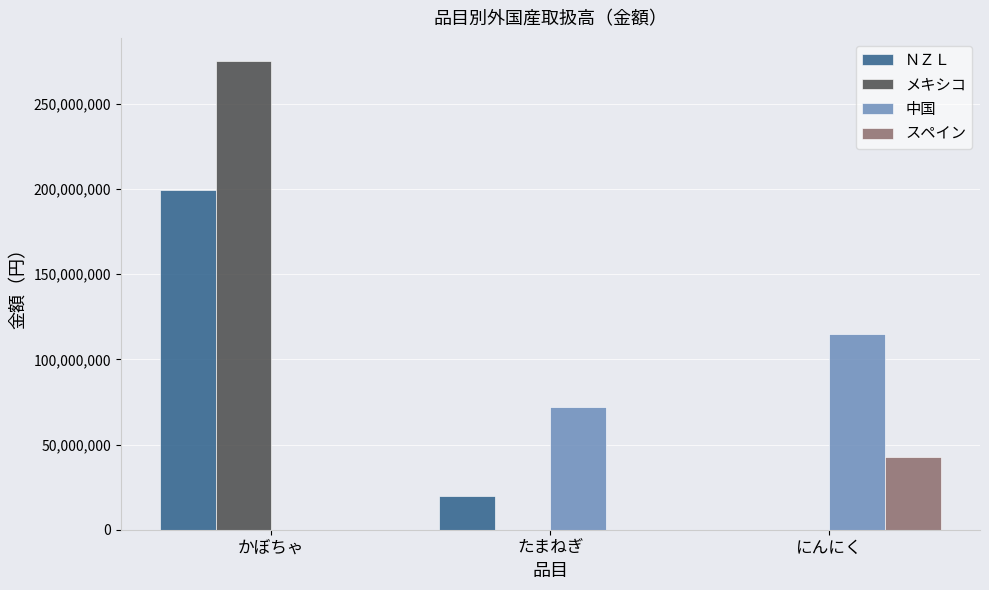

What are all the series names shown in the legend?

ＮＺＬ, メキシコ, 中国, スペイン